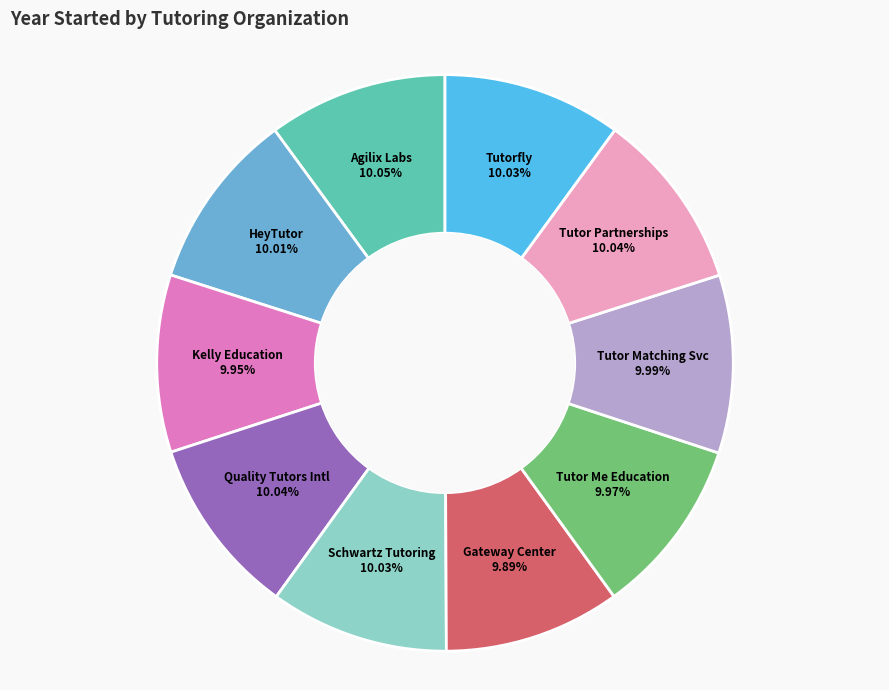

Is there a majority slice in this chart?

No